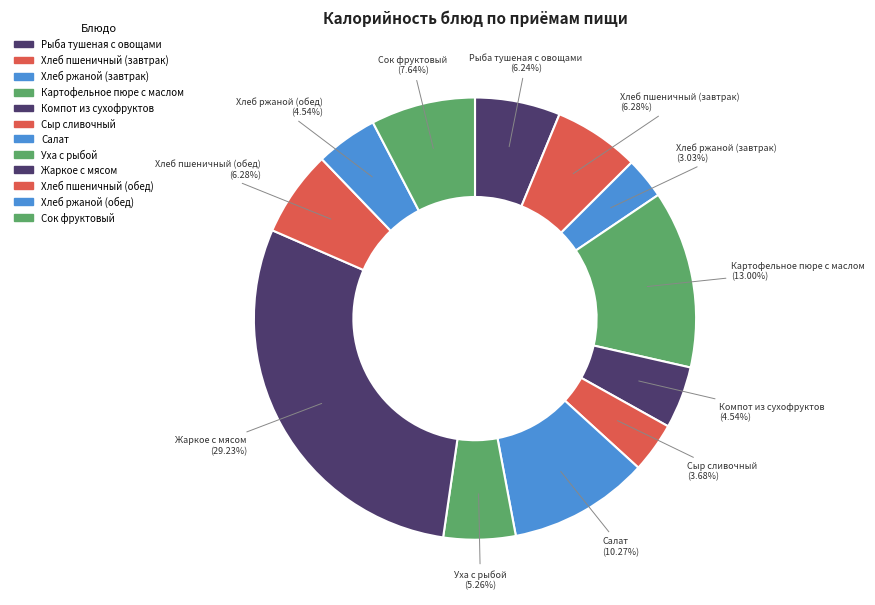

How many segments does this pie chart have?

12